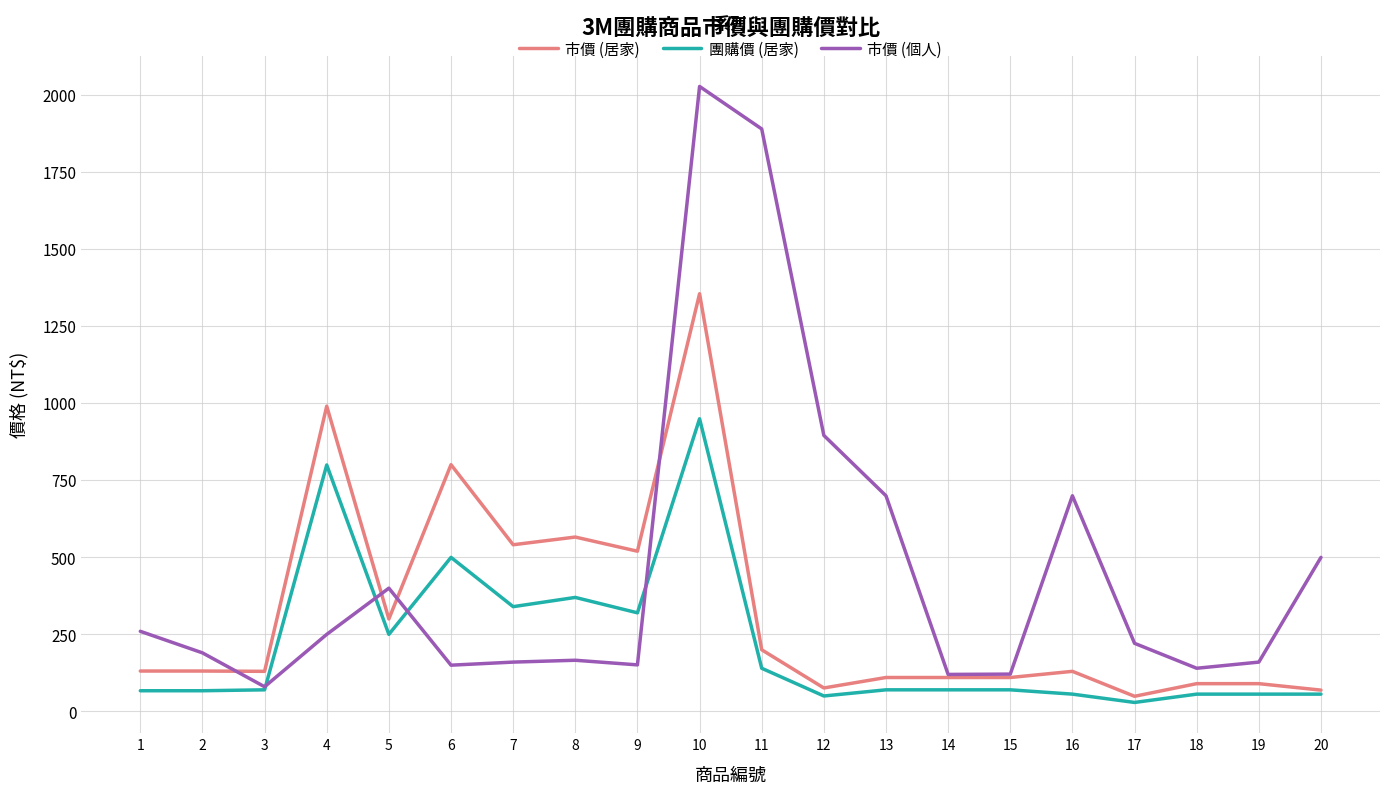

At which category is the sum across all series the highest?

10